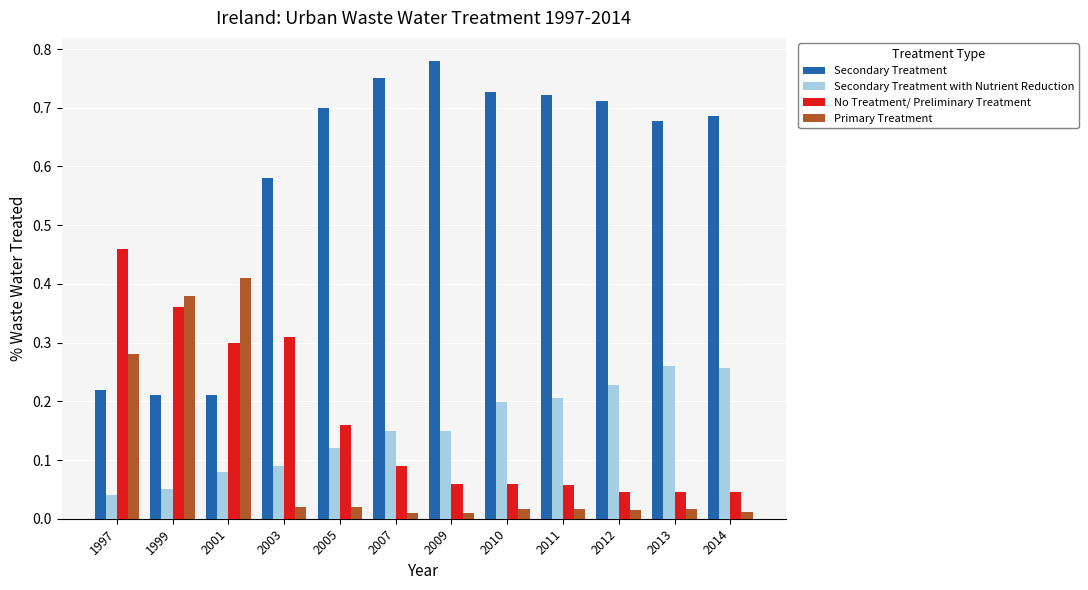

Count the Secondary Treatment values in the range 0 to 1.

12